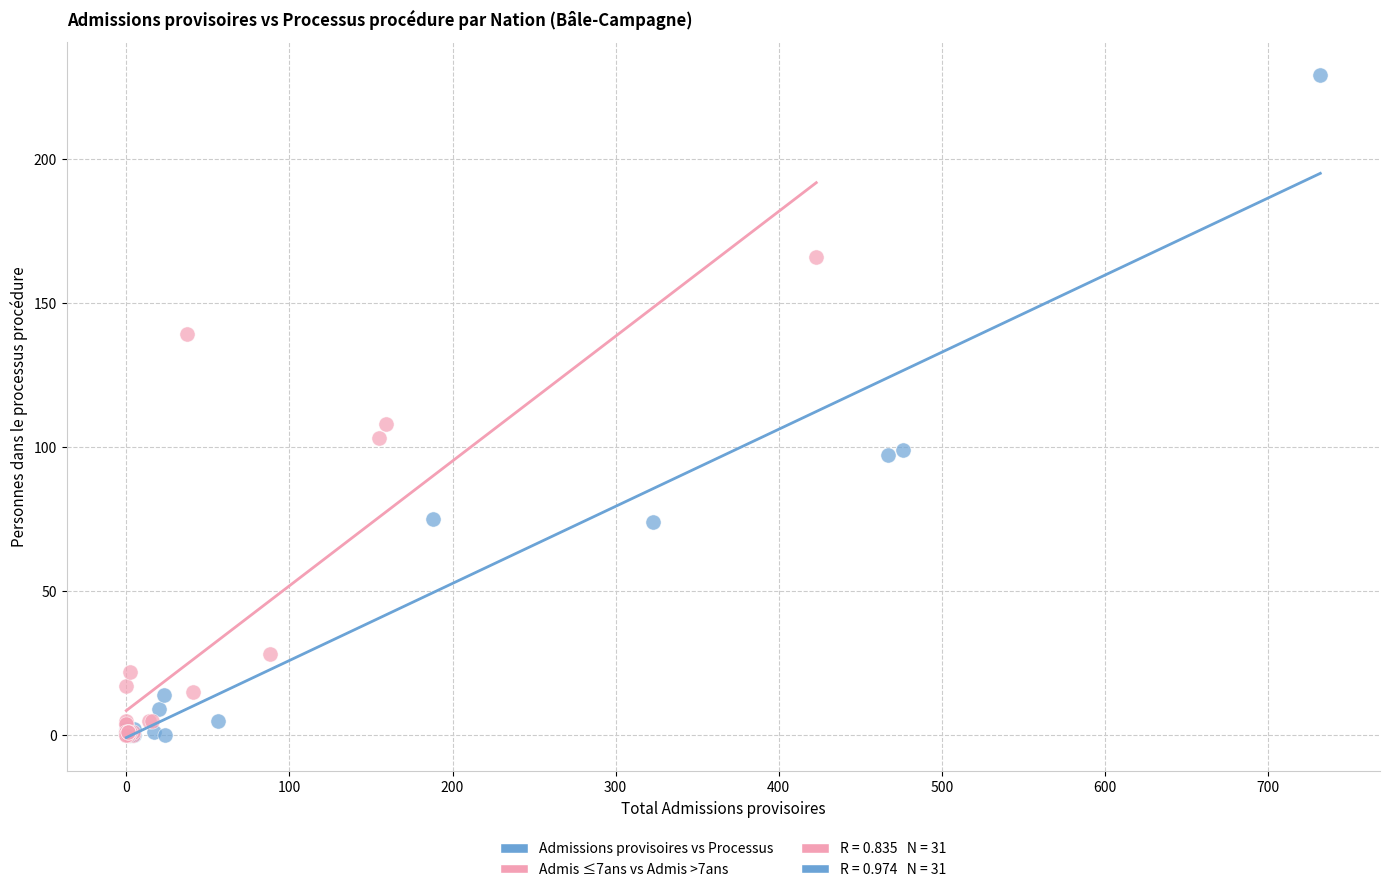

Which series contains the highest Y value?

Admissions provisoires vs Processus